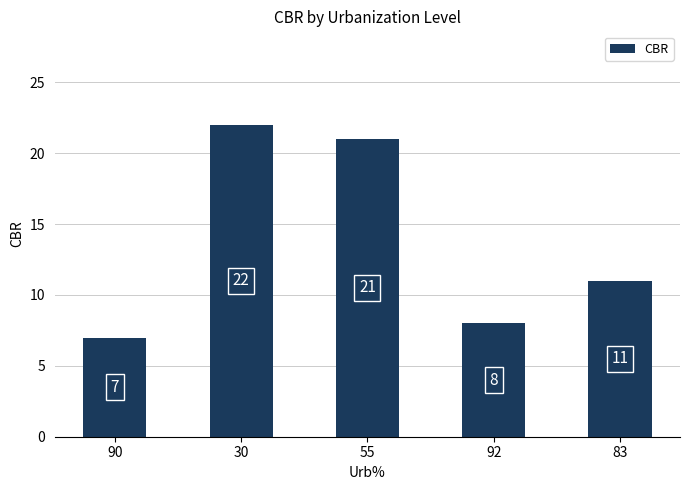

Reading left to right, what are all the values shown in this chart?

7	22	21	8	11